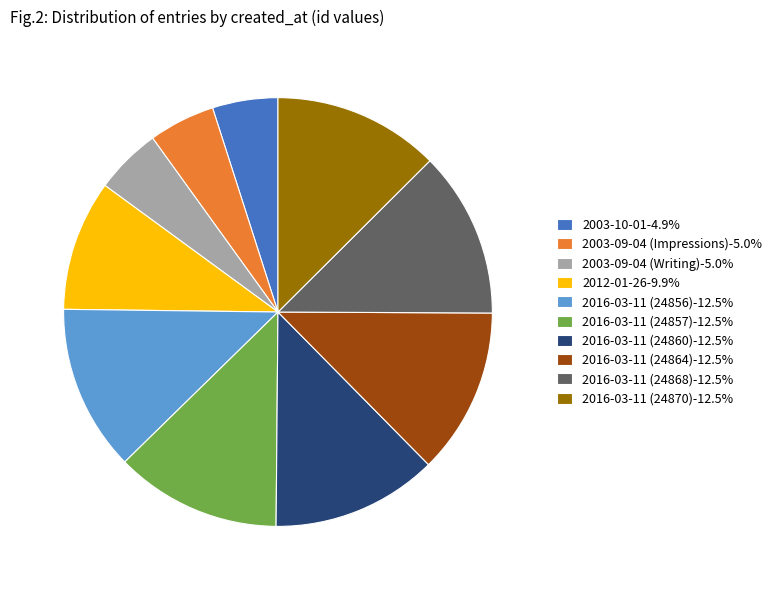

Is it true that 2003-09-04 (Writing) is 15% of the pie?

False